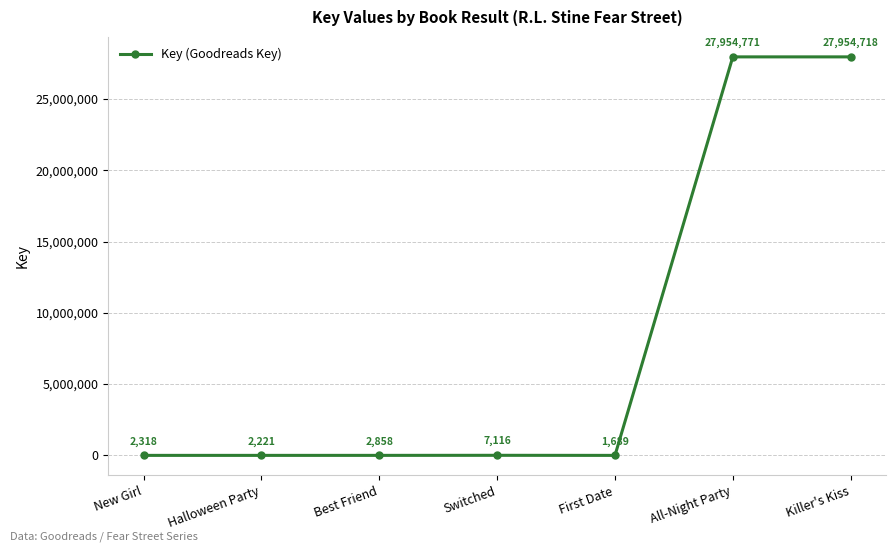

What is the minimum value shown in the chart?

1689